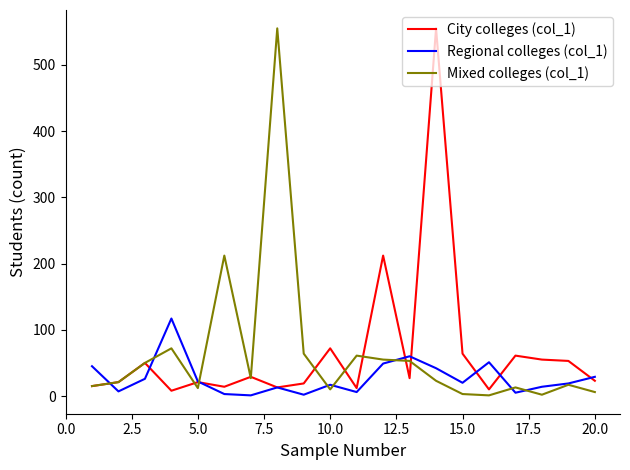

What is the maximum value shown in the chart?

555